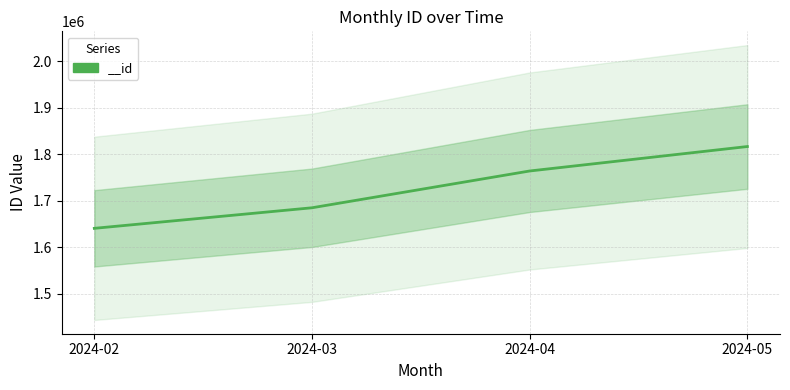

What is the difference between the values at 2024-02 and 2024-04?

123220